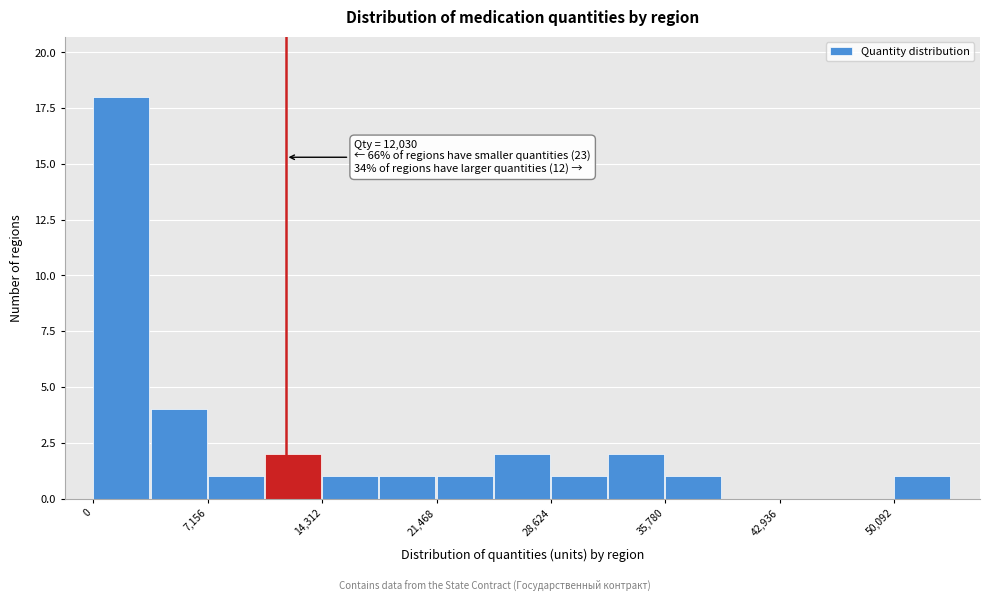

Around what value on the x-axis is the tallest bar? Give the approximate position of its centre, as read against the axis.

2000